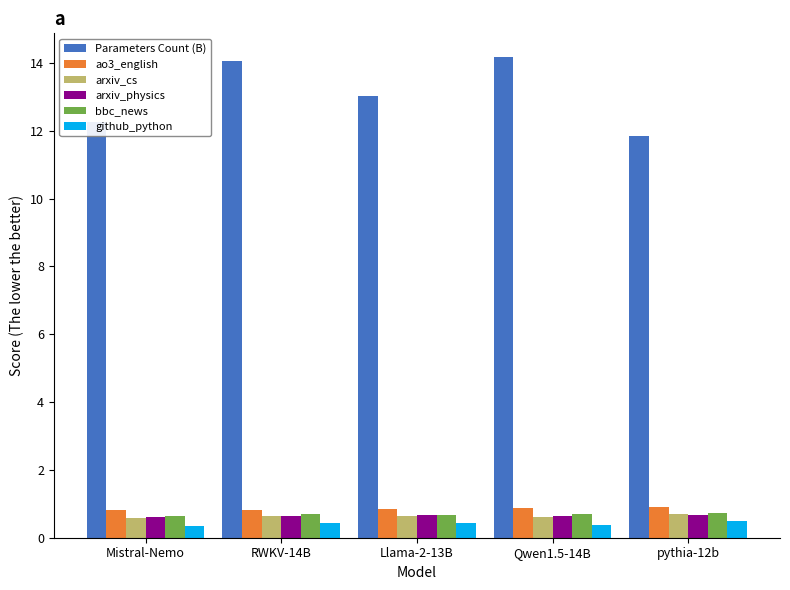

Which series has the largest total across all categories?

Parameters Count (B)